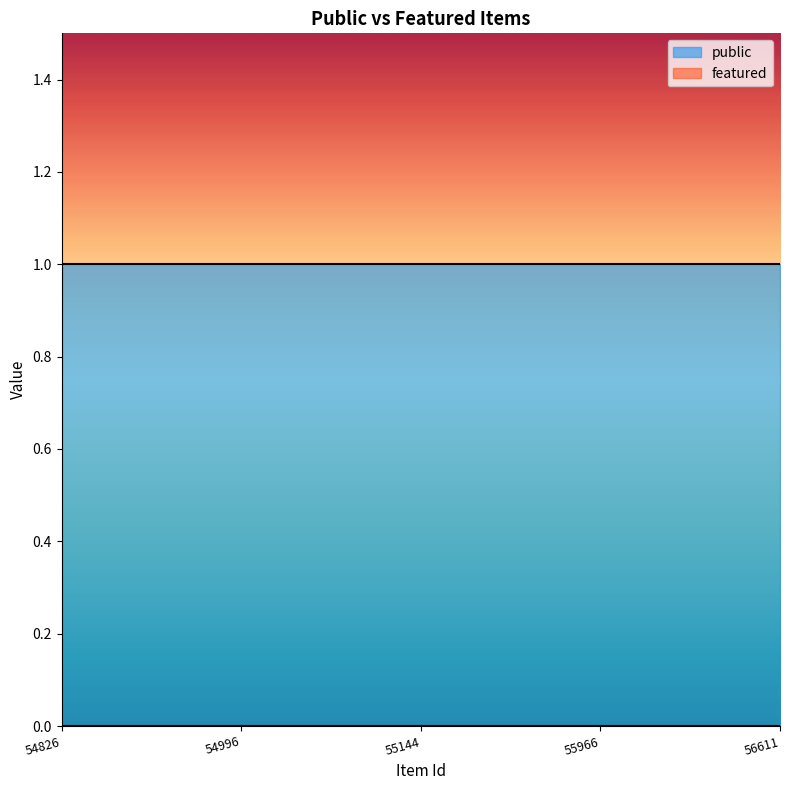

True or false: featured and public intersect in this chart.

False